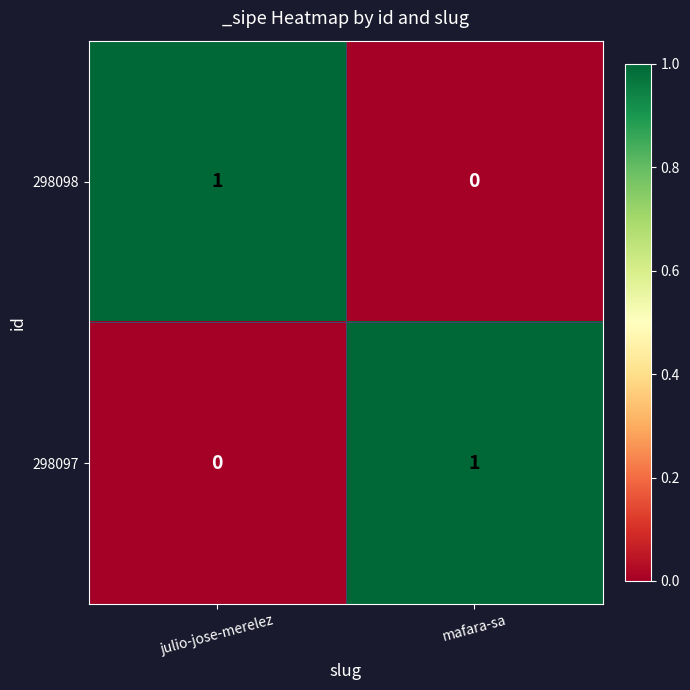

What is the spread (max minus min) of values at julio-jose-merelez?

1